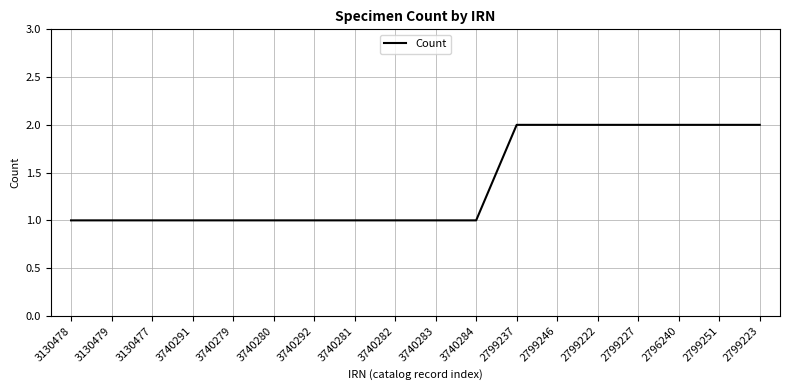

Reading right to left, extract all data points from this chart.

2	2	2	2	2	2	2	1	1	1	1	1	1	1	1	1	1	1